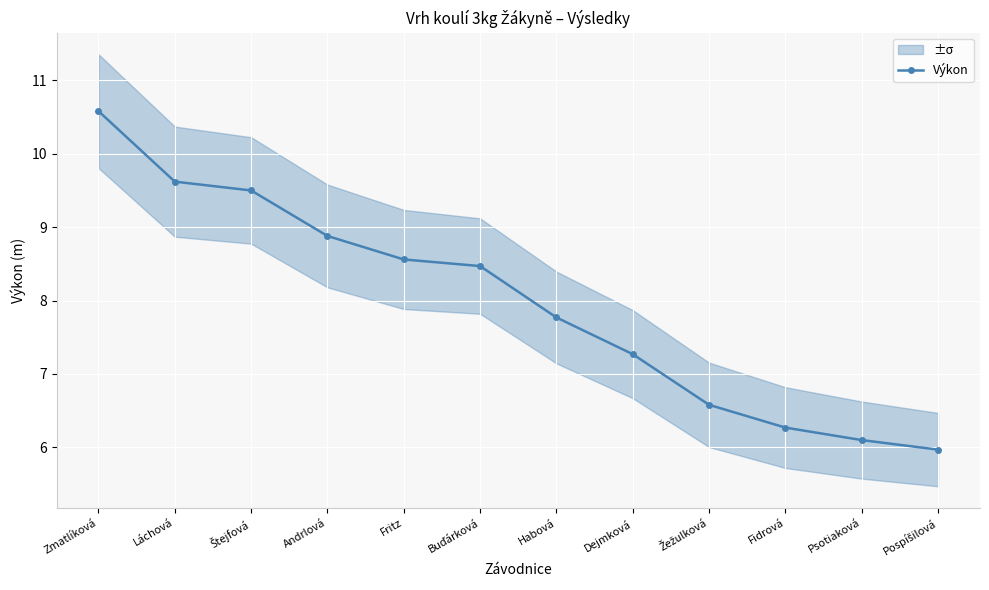

Rank the categories by value from lowest to highest.

Pospíšilová, Psotiaková, Fidrová, Žežulková, Dejmková, Habová, Buďárková, Fritz, Andrlová, Štejfová, Láchová, Zmatlíková